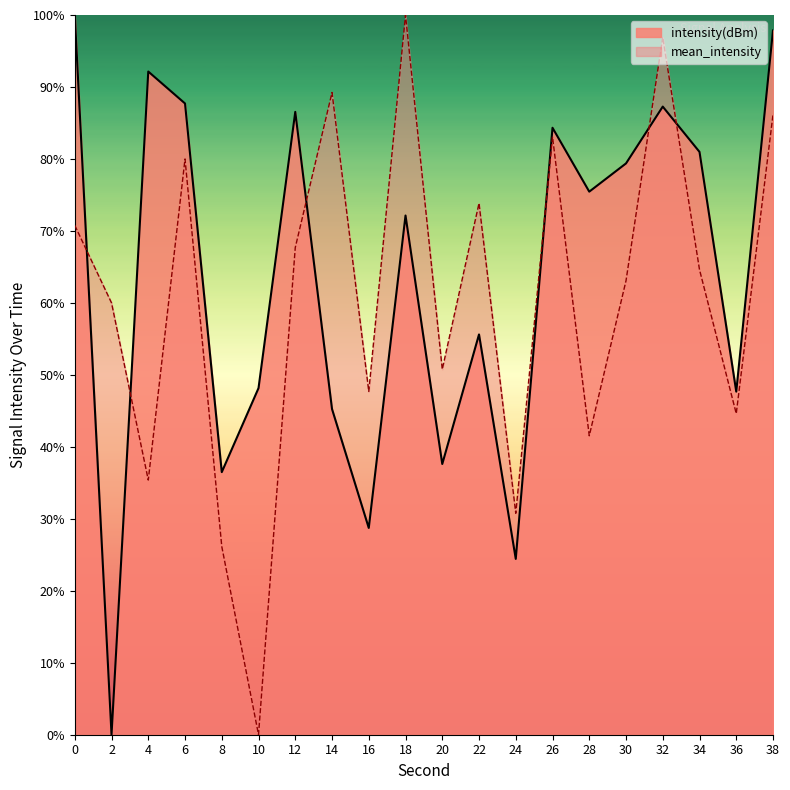

How many data points in mean_intensity are less than 64?

10